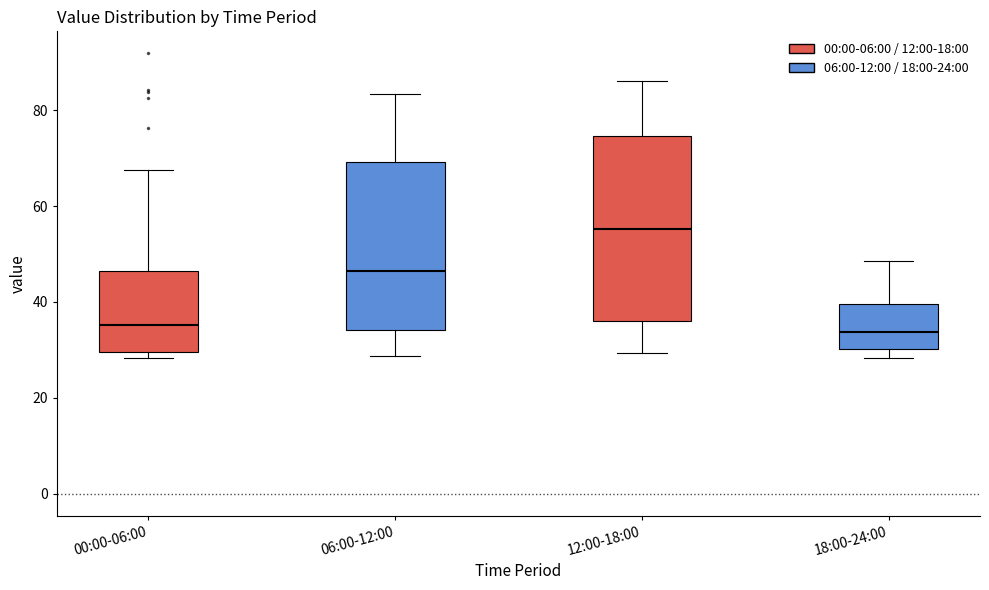

Which box is the tallest, from its lower edge to its upper edge?

12:00-18:00